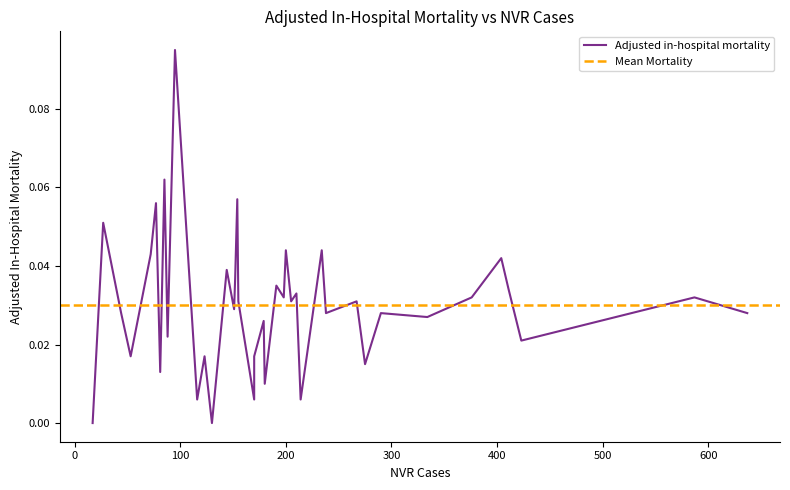

Count the number of categories in the chart.

40